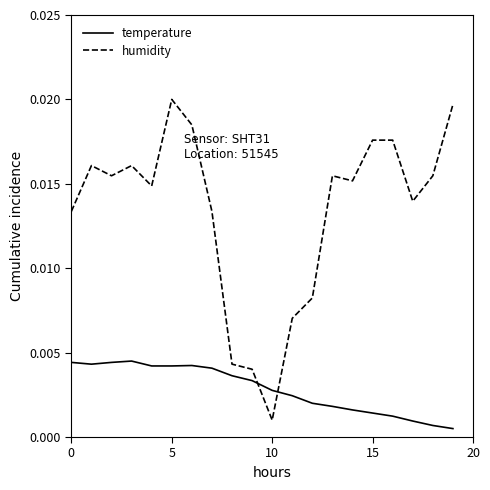

What is the sum of all humidity values?

0.3